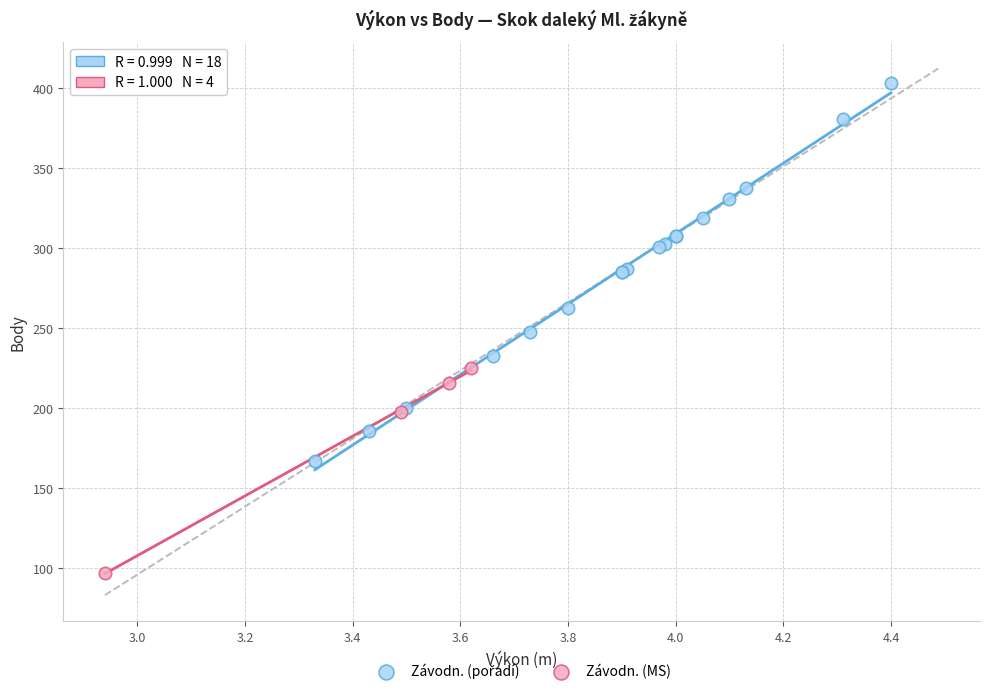

Which series contains the lowest Y value?

Závodn. (MS)